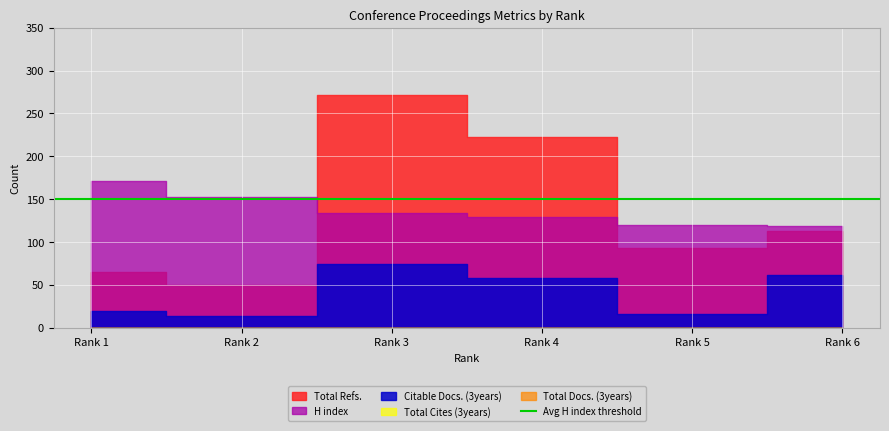

How many lines are shown in the chart?

5